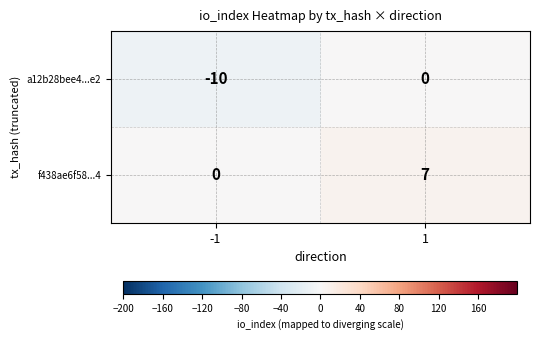

Reading right to left, list all the values displayed in this chart.

a12b28bee4...e2: 1=0	-1=-10
f438ae6f58...4: 1=7	-1=0